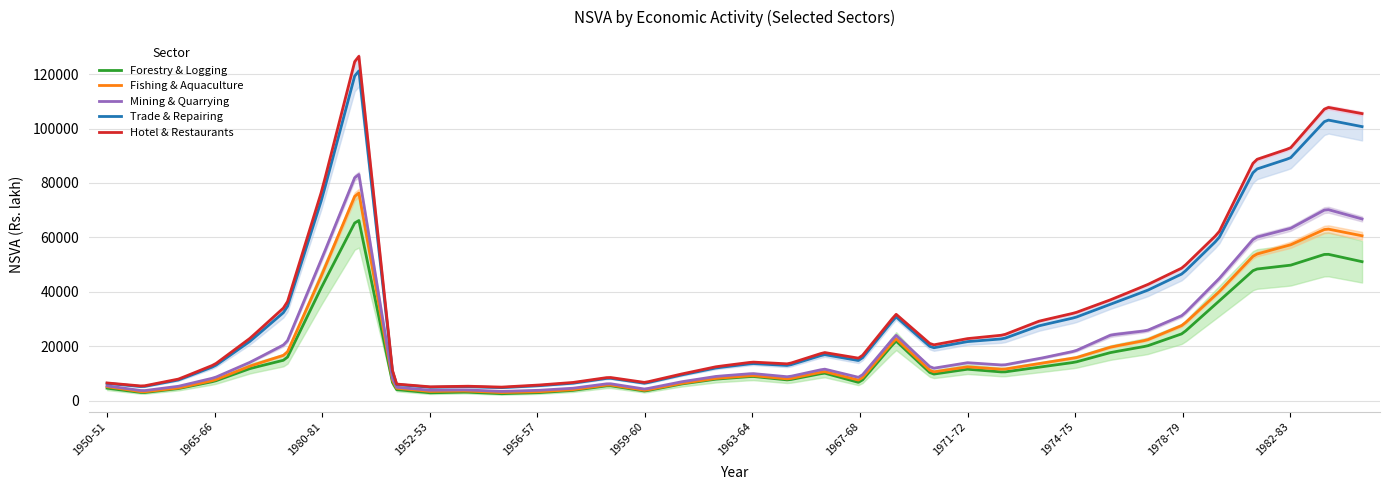

True or false: Trade & Repairing and Hotel & Restaurants cross at least once.

False